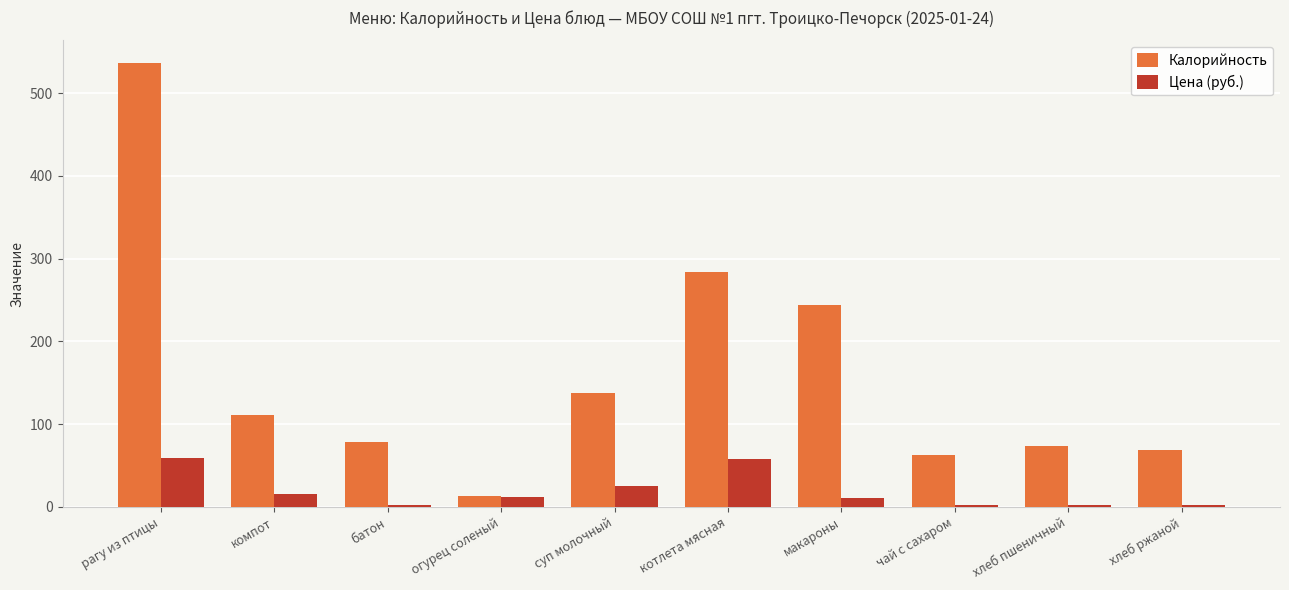

At which label is Калорийность closest to 275?

котлета мясная